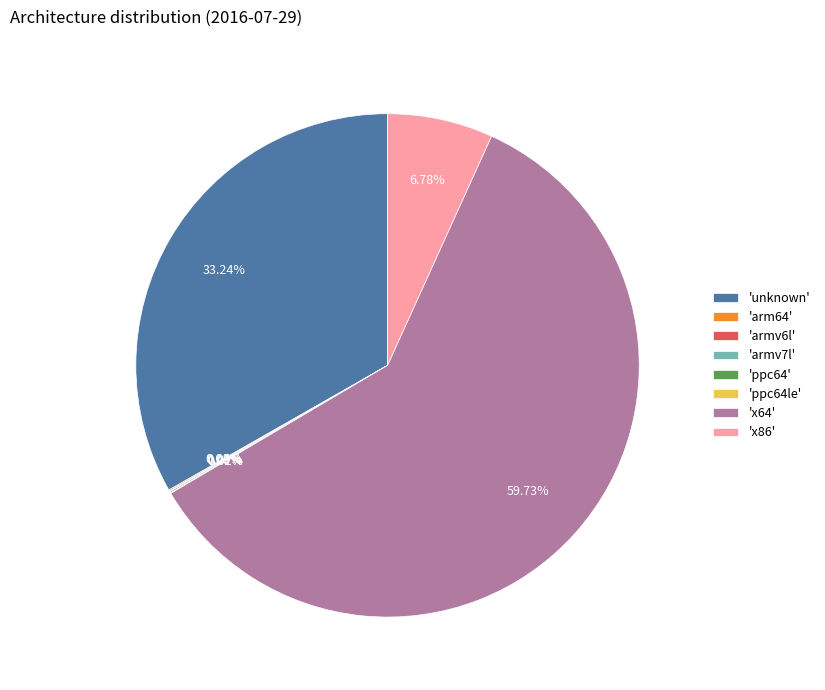

Which category accounts for the majority?

'x64'